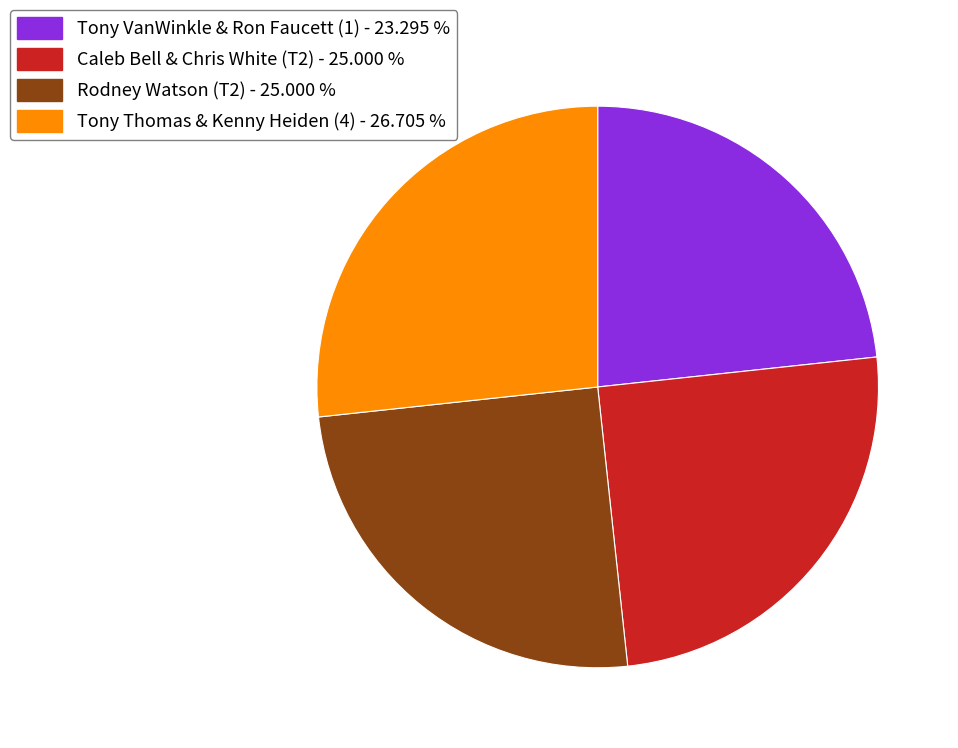

Does Caleb Bell & Chris White (T2) account for over 50% of the chart?

No